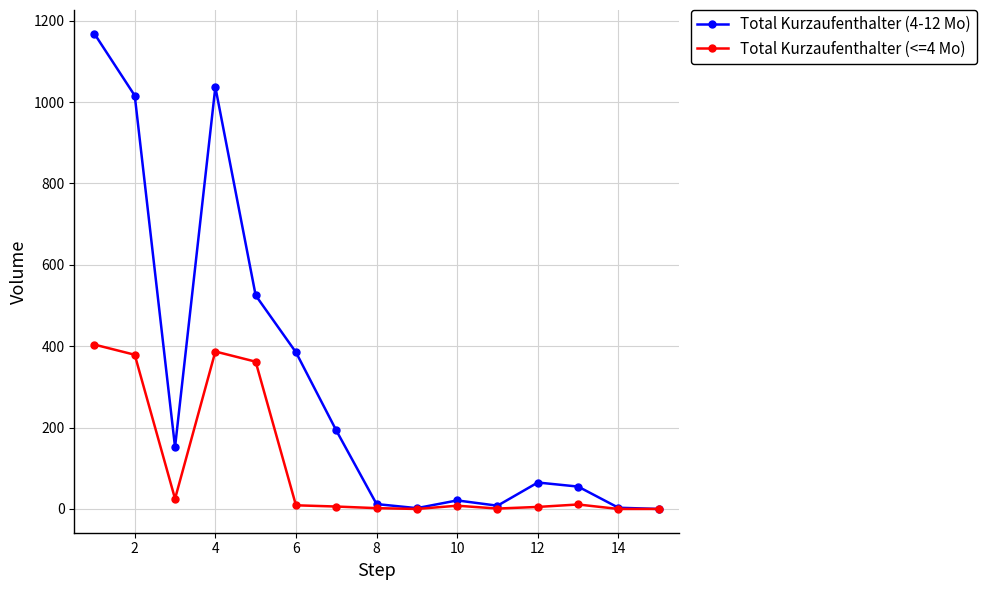

Rank the series by their average value, from highest to lowest.

Total Kurzaufenthalter (4-12 Mo), Total Kurzaufenthalter (<=4 Mo)